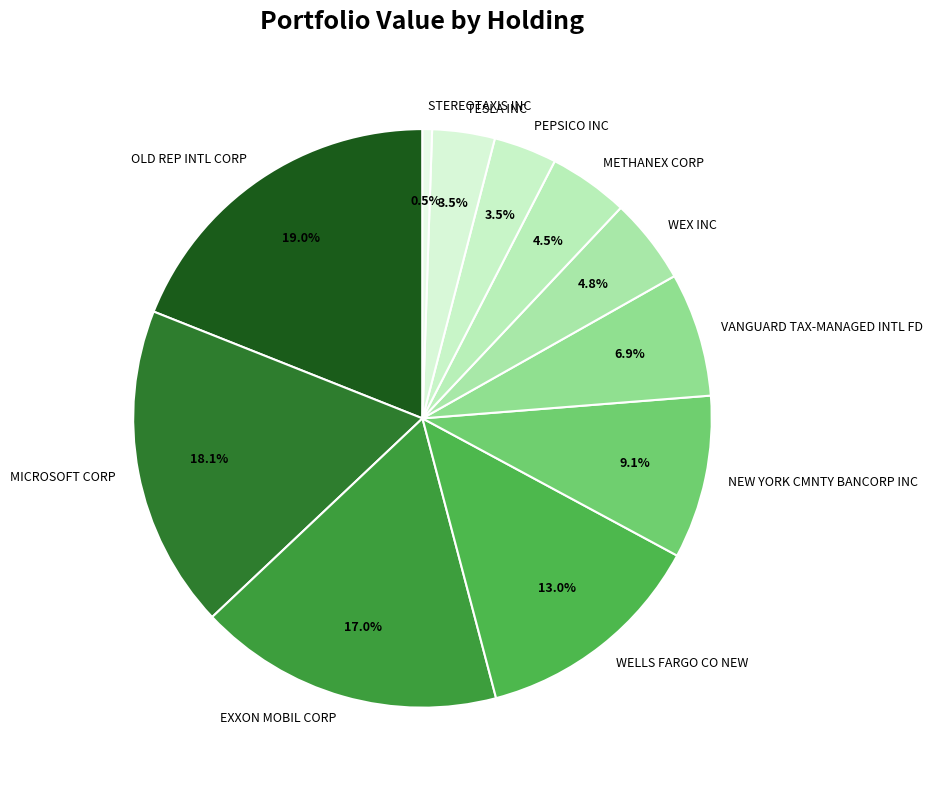

Which has a higher value, METHANEX CORP or TESLA INC?

METHANEX CORP